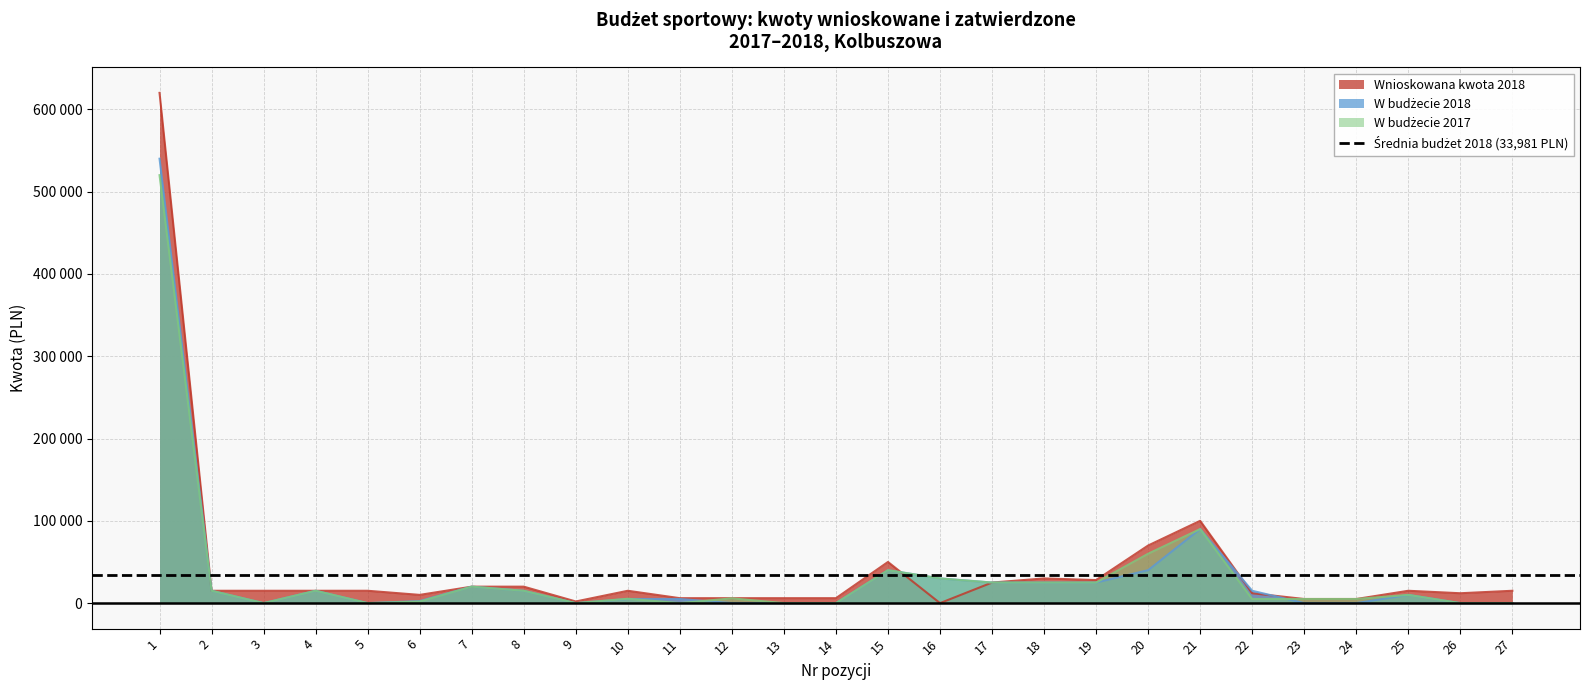

True or false: W budżecie 2017 and W budżecie 2018 cross at least once.

True